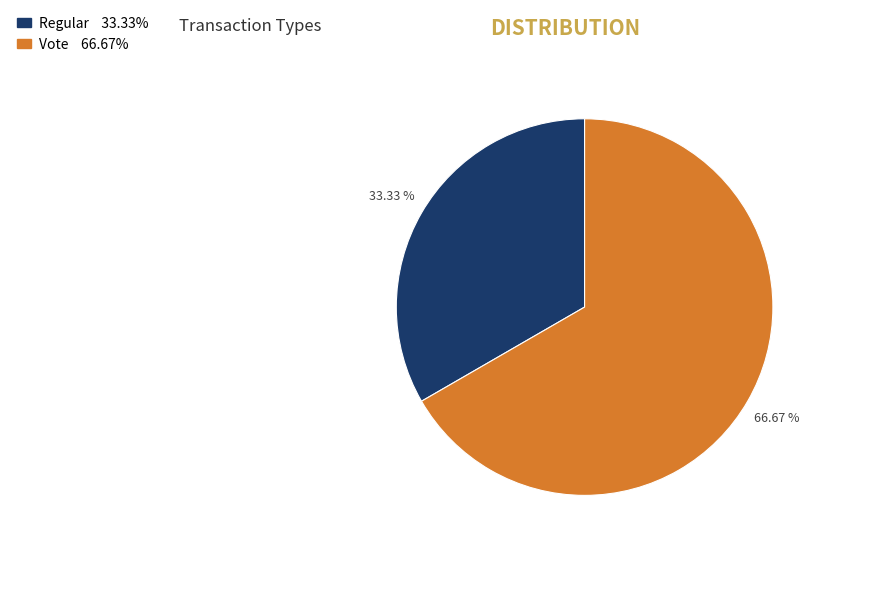

Is there a majority slice in this chart?

Yes